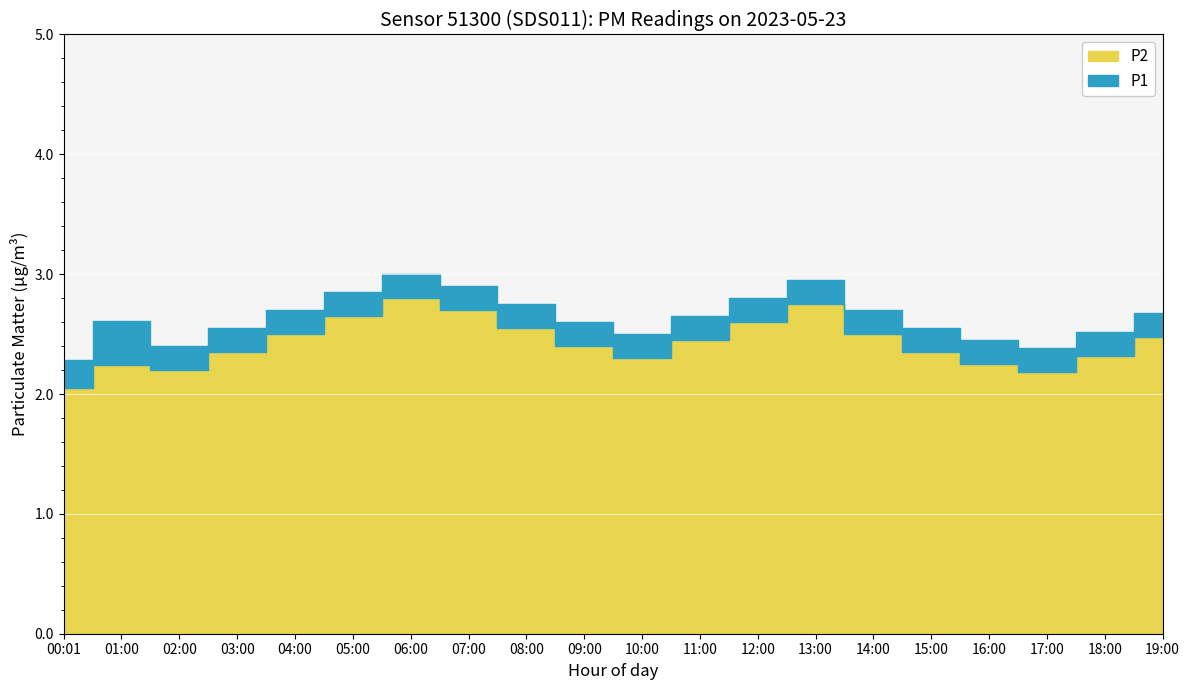

What is the difference between the highest and lowest values at 11:00?

0.2